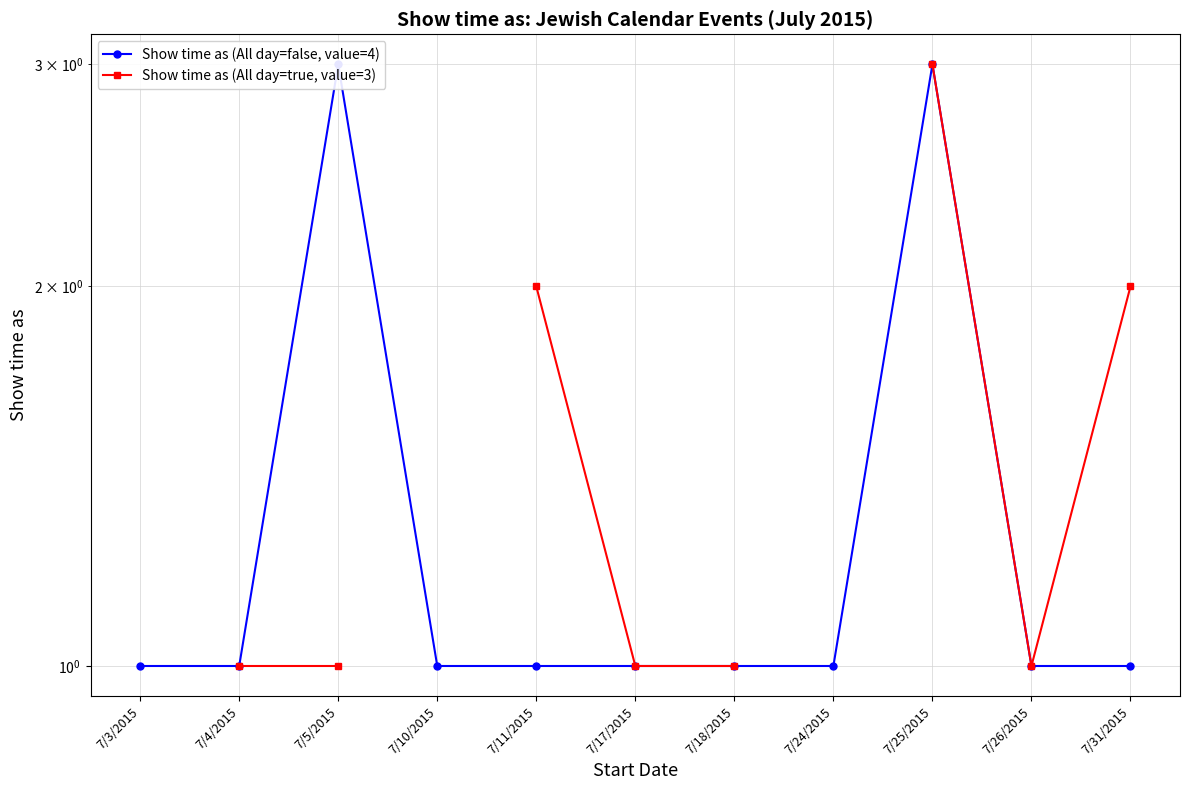

True or false: Show time as (All day=true, value=3) and Show time as (All day=false, value=4) intersect in this chart.

False